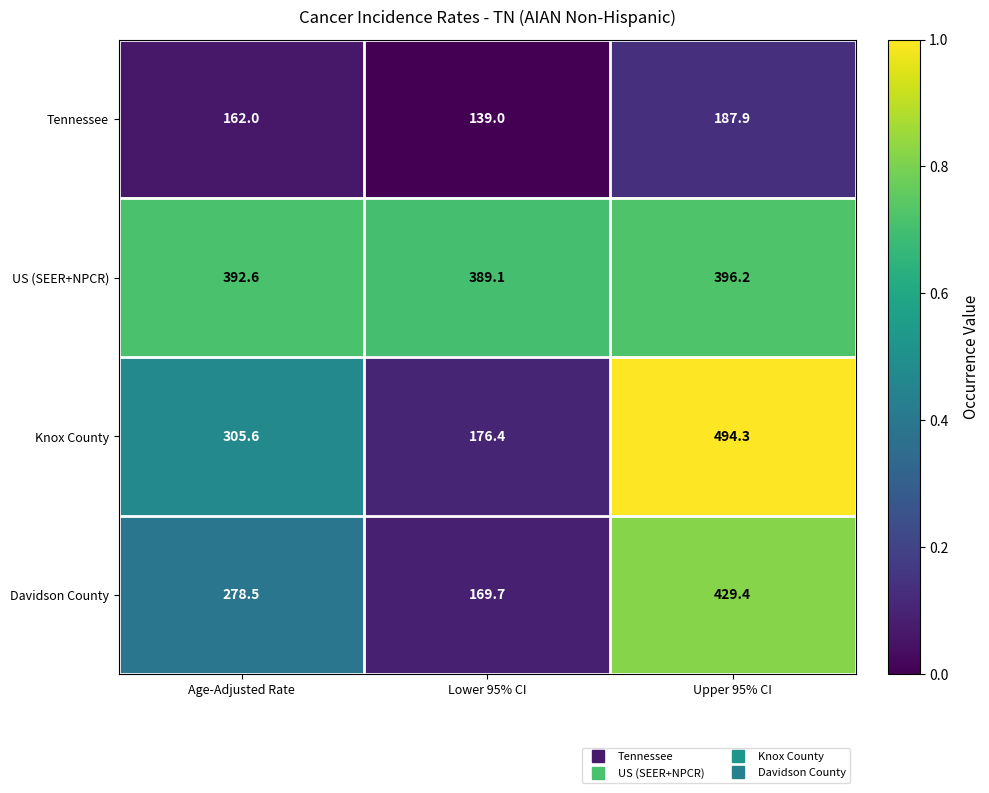

Which series has the widest spread of values?

Knox County